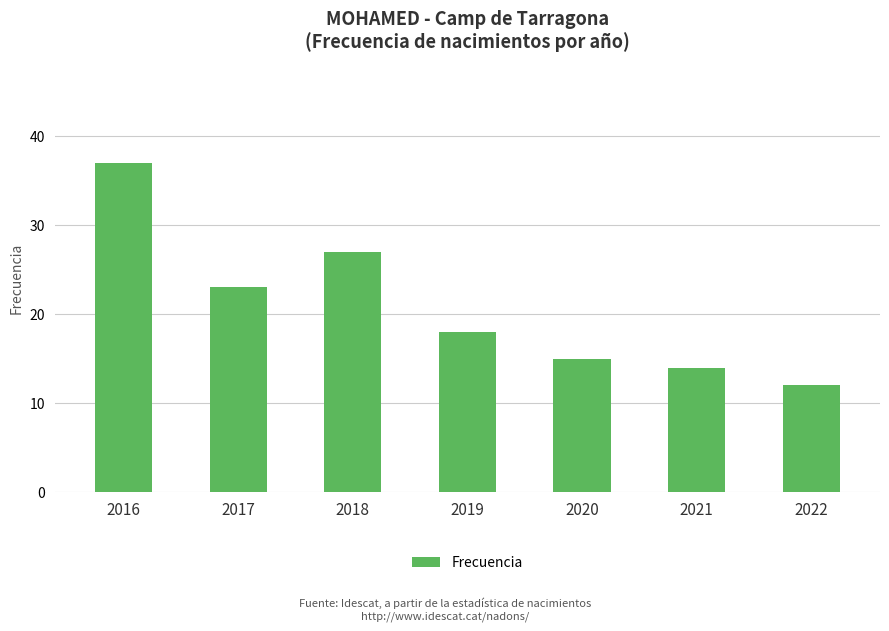

What is the change in value from 2016 to 2017?

-14